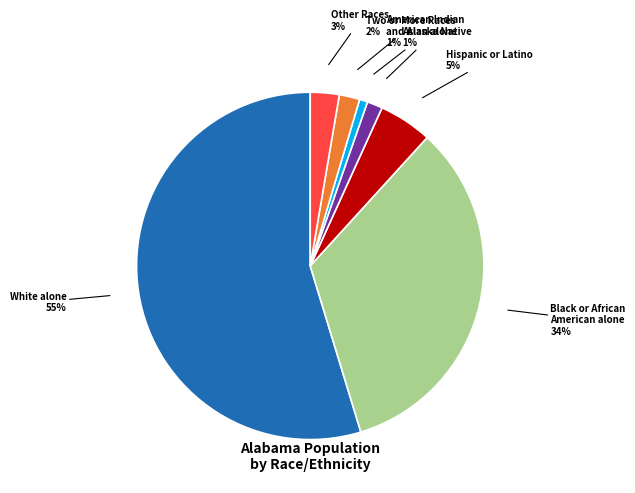

To the nearest percent, what is the average slice percentage?

14%